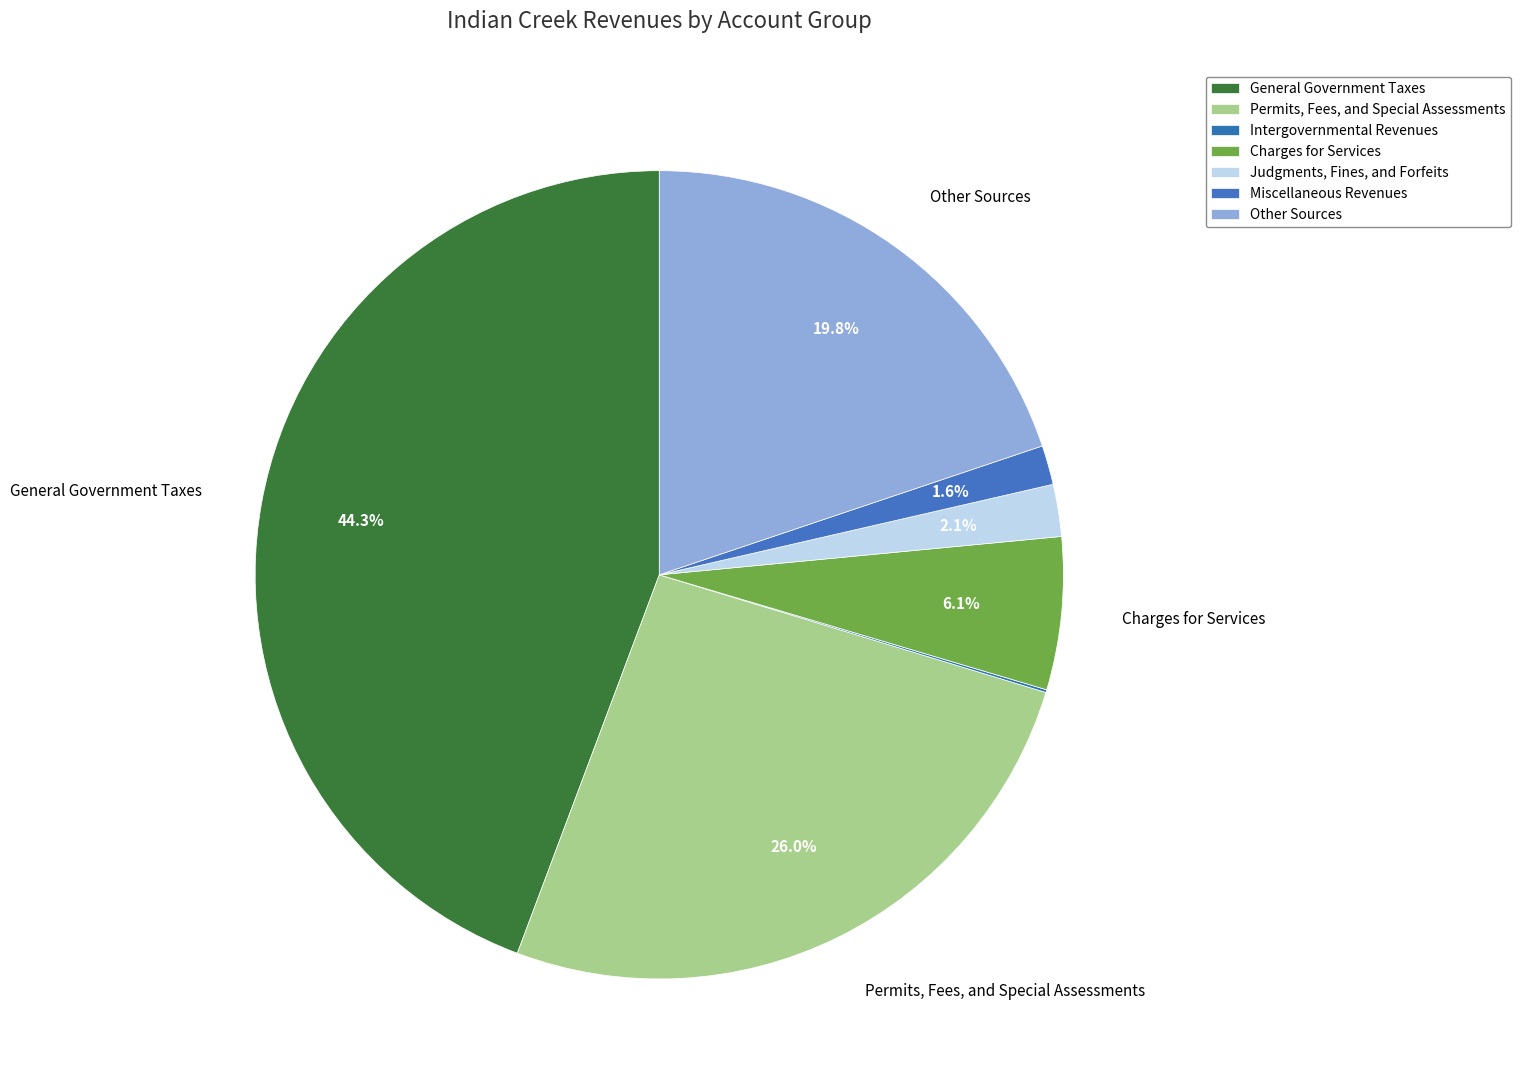

What percentage is NOT represented by Other Sources?

80.2%